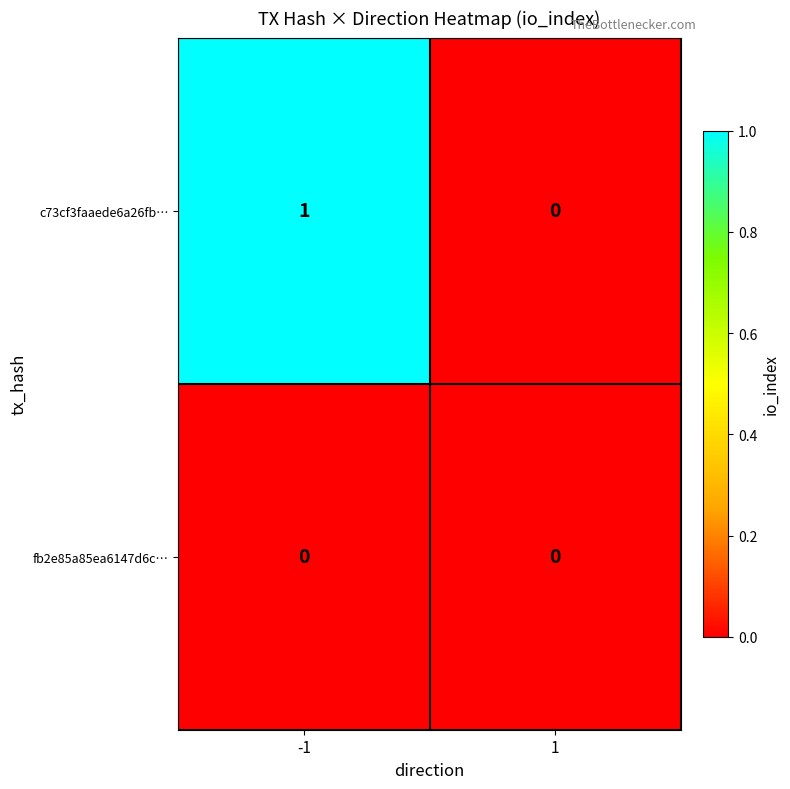

Which series has the largest total across all categories?

c73cf3faaede6a26fb…